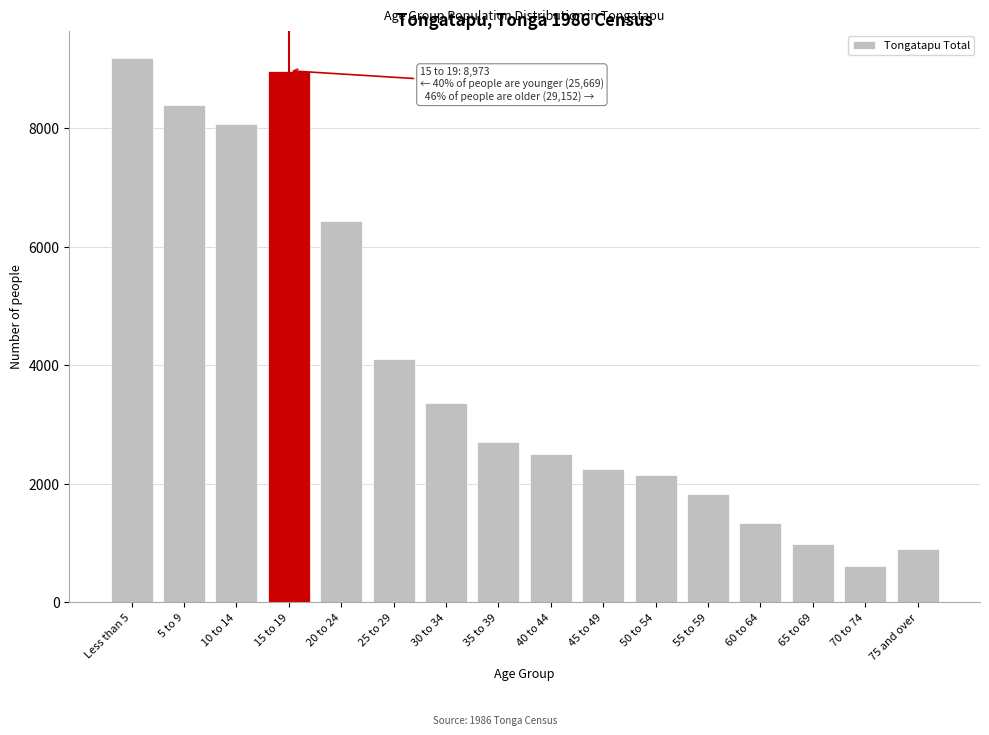

Reading left to right, what are all the values shown in this chart?

9188	8400	8081	8973	6433	4099	3354	2700	2507	2253	2143	1829	1344	987	613	890